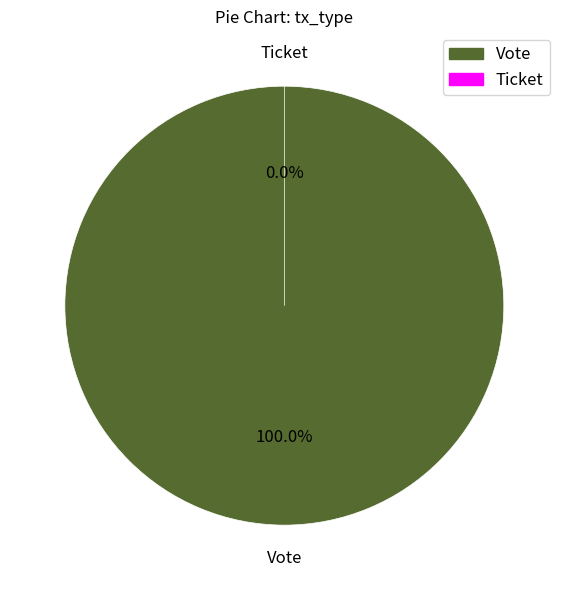

Does Ticket represent more than half of the total?

No